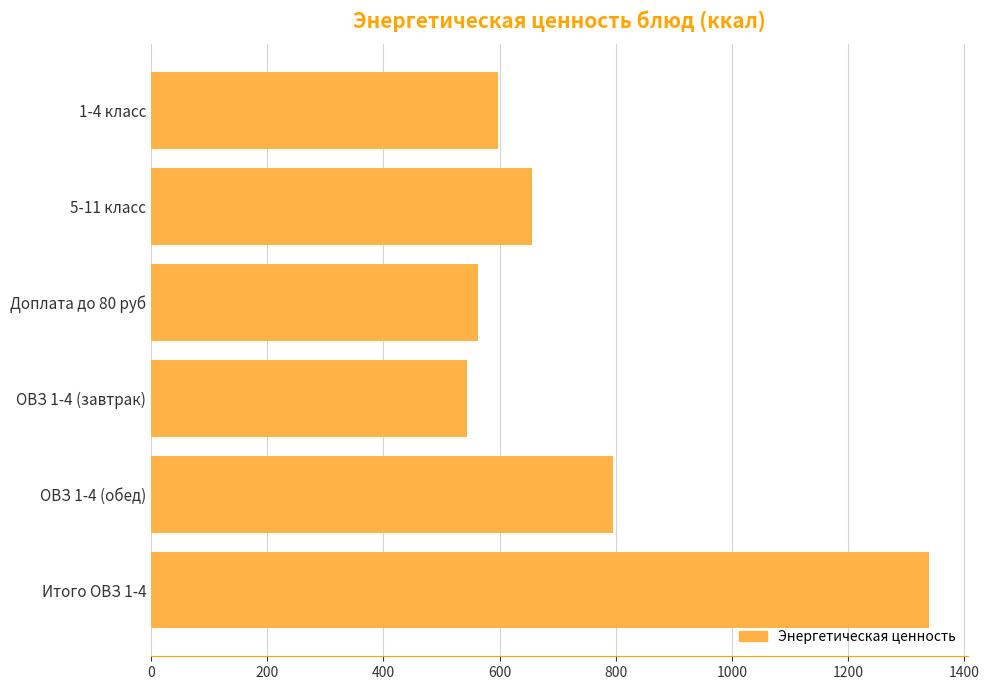

Rank the categories by value from lowest to highest.

ОВЗ 1-4 (завтрак), Доплата до 80 руб, 1-4 класс, 5-11 класс, ОВЗ 1-4 (обед), Итого ОВЗ 1-4